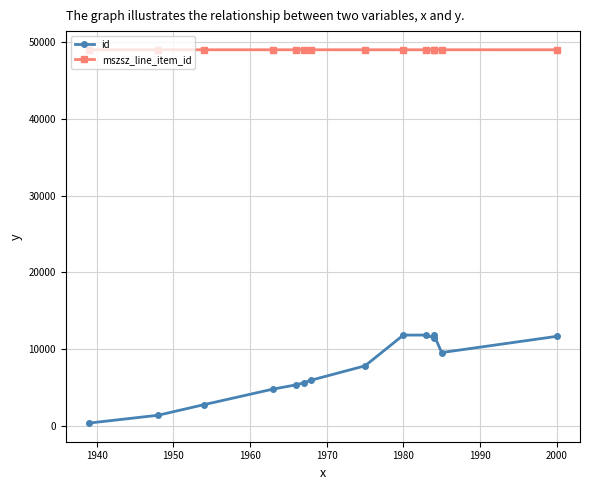

True or false: mszsz_line_item_id and id cross at least once.

False